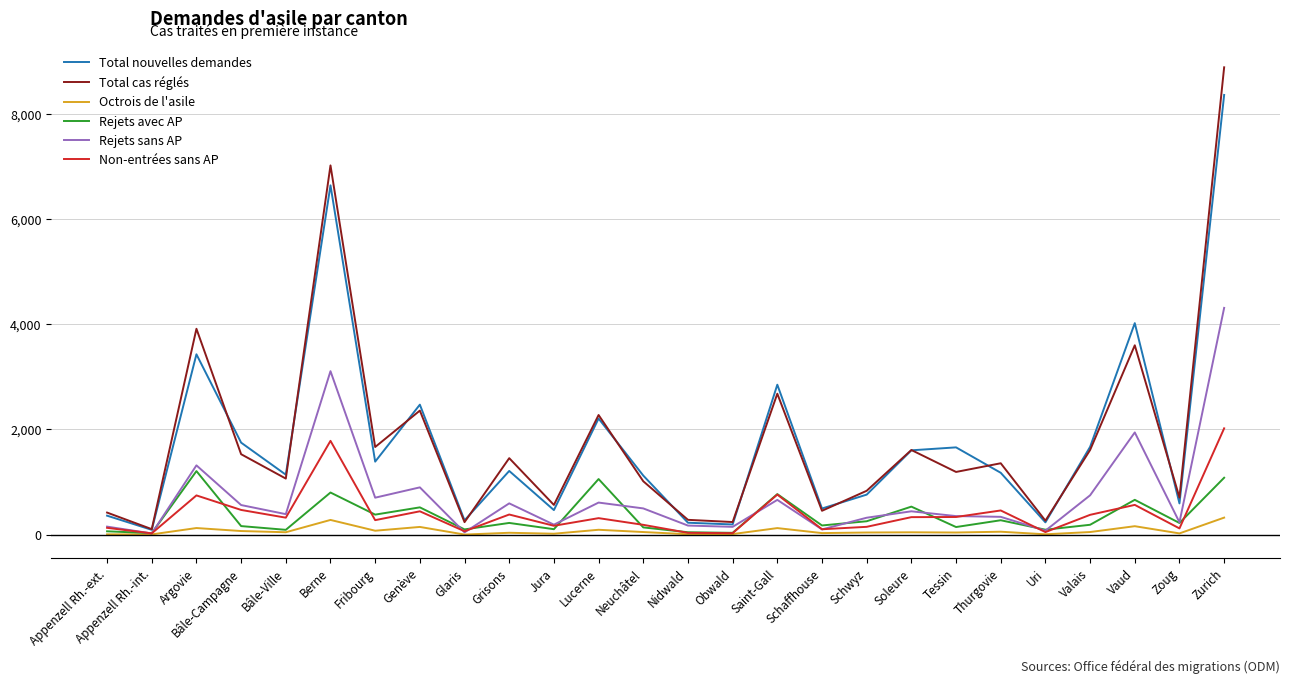

Which series has the largest range (max minus min)?

Total cas réglés